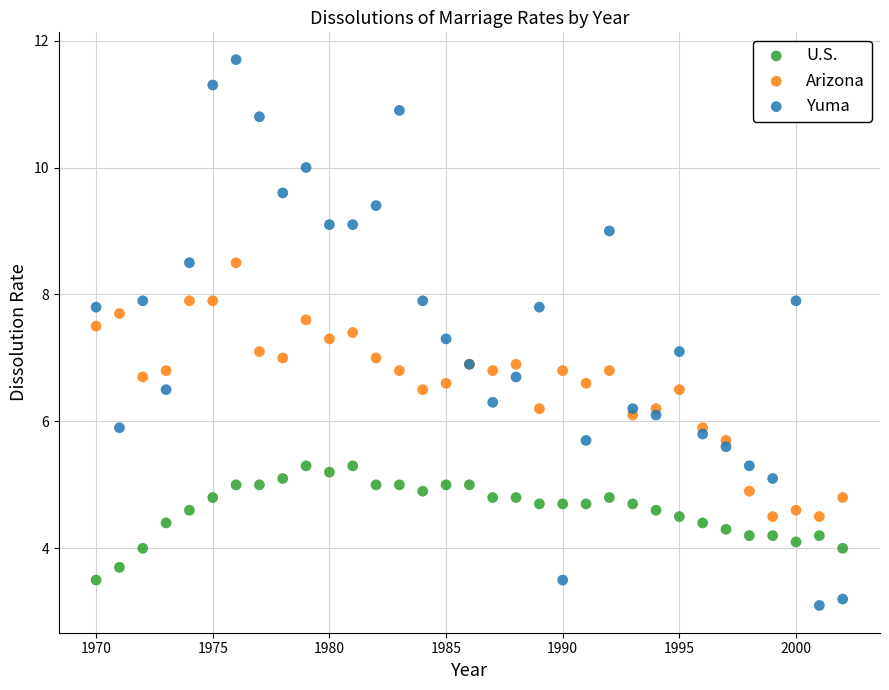

What are all the series names shown in the legend?

U.S., Arizona, Yuma